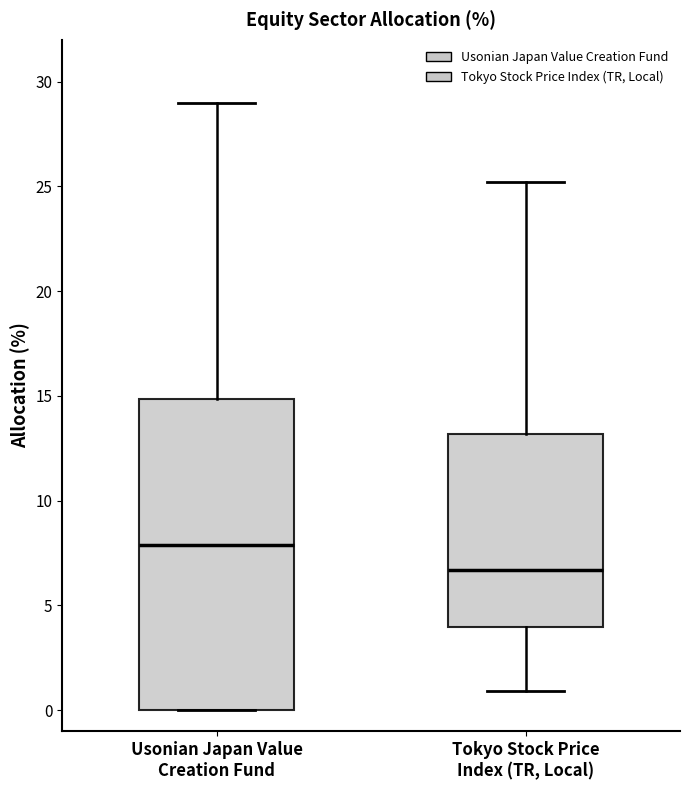

Reading left to right, transcribe this box plot: for each box, give where its median line is, the range the box spans, and where its two whiskers end, as read against the y-axis. The values are not printed on the chart, so give them approximately, as read against the axis.

Usonian Japan Value Creation Fund: median 8.0, box 0.0 to 15.0, whiskers 0.0 to 29.0
Tokyo Stock Price Index (TR, Local): median 6.5, box 4.0 to 13.0, whiskers 1.0 to 25.0